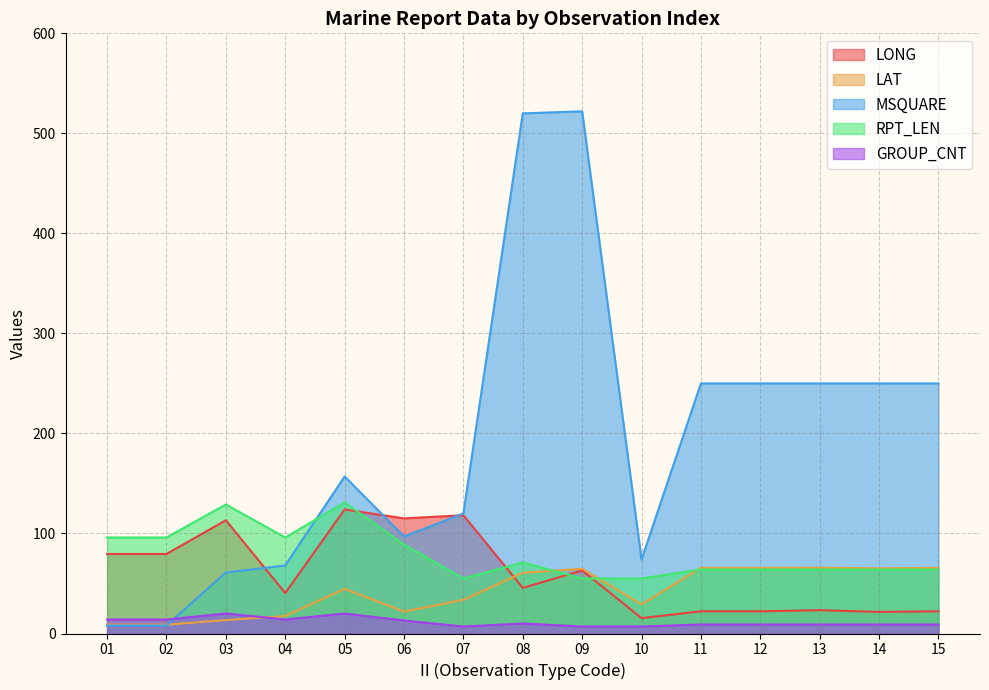

List the labels in order of RPT_LEN value, smallest first.

07, 09, 10, 11, 12, 13, 14, 15, 08, 06, 01, 02, 04, 03, 05